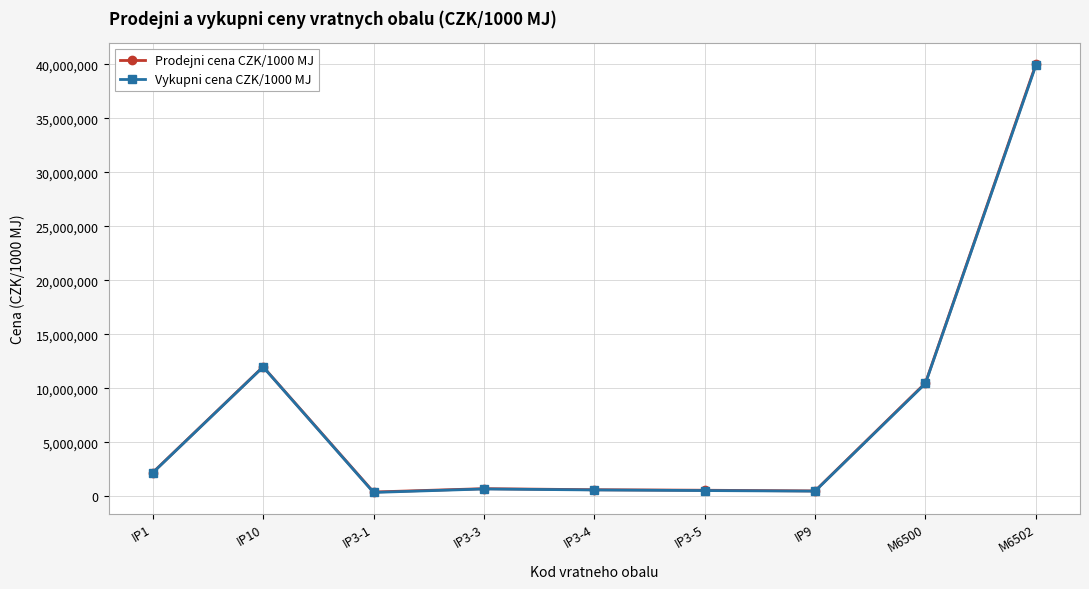

Where is Prodejni cena CZK/1000 MJ nearest to the value 20200000?

IP10